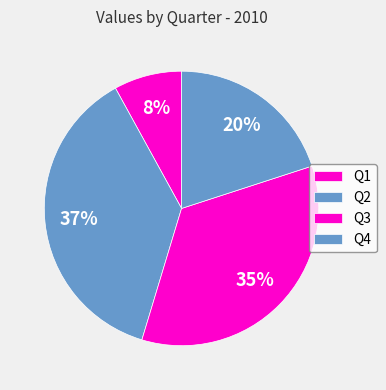

True or false: Q1 accounts for 8% of the total.

True